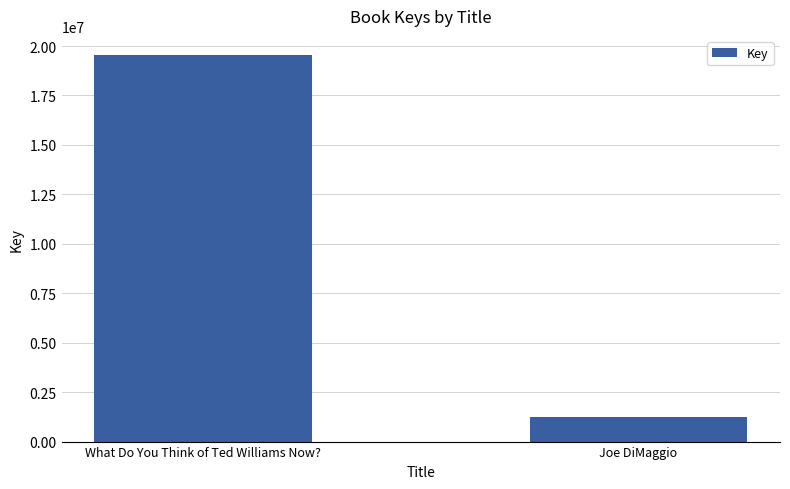

What is the difference between the maximum and minimum values?

18281856